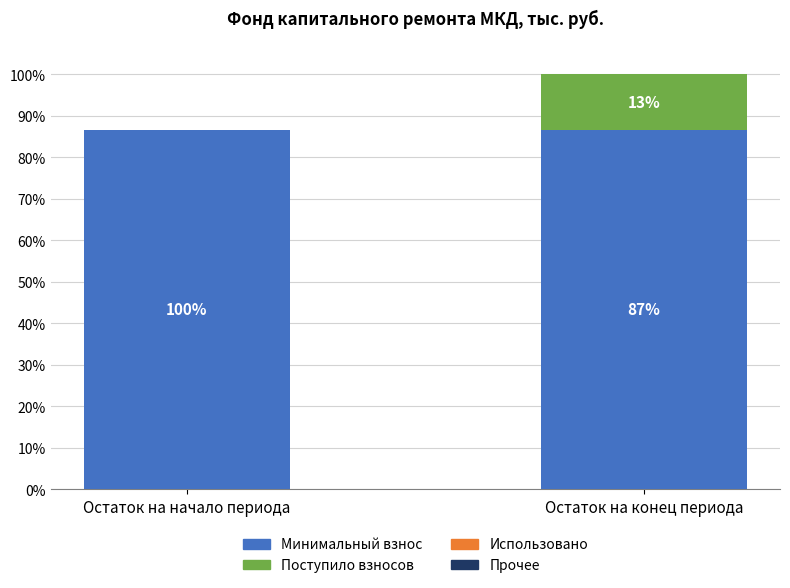

Which series has the widest spread of values?

Поступило взносов